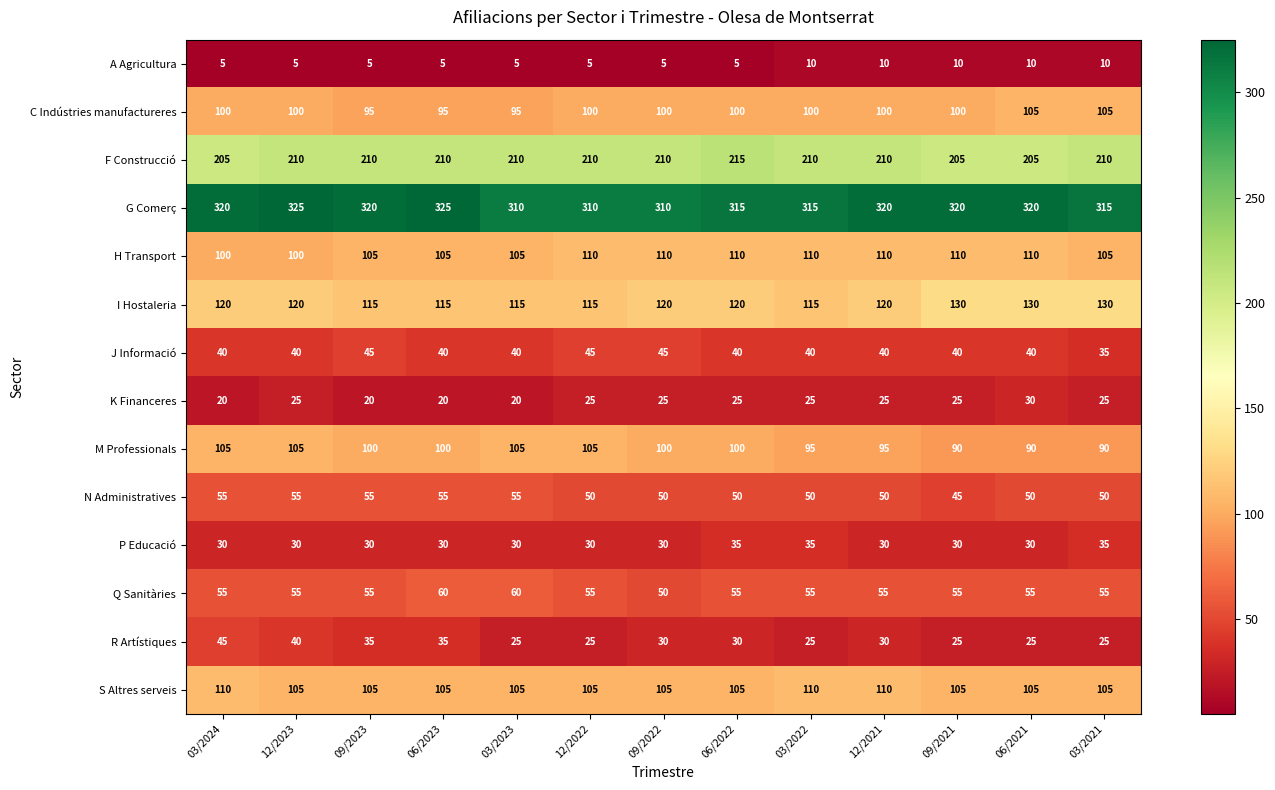

What is the smallest value displayed?

5